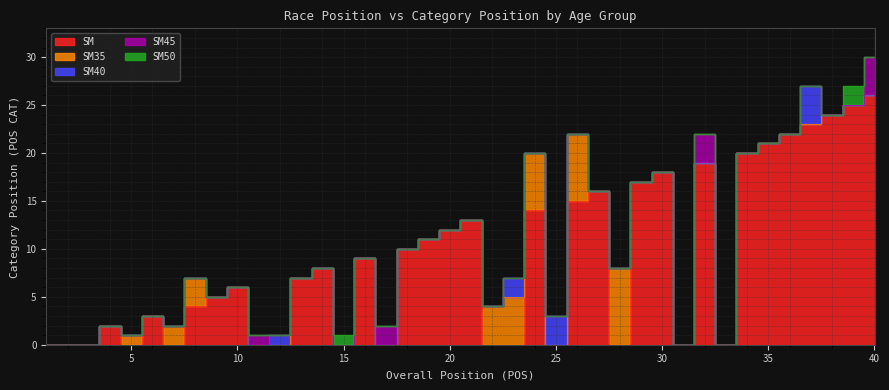

How many values in SM35 are above zero?

8